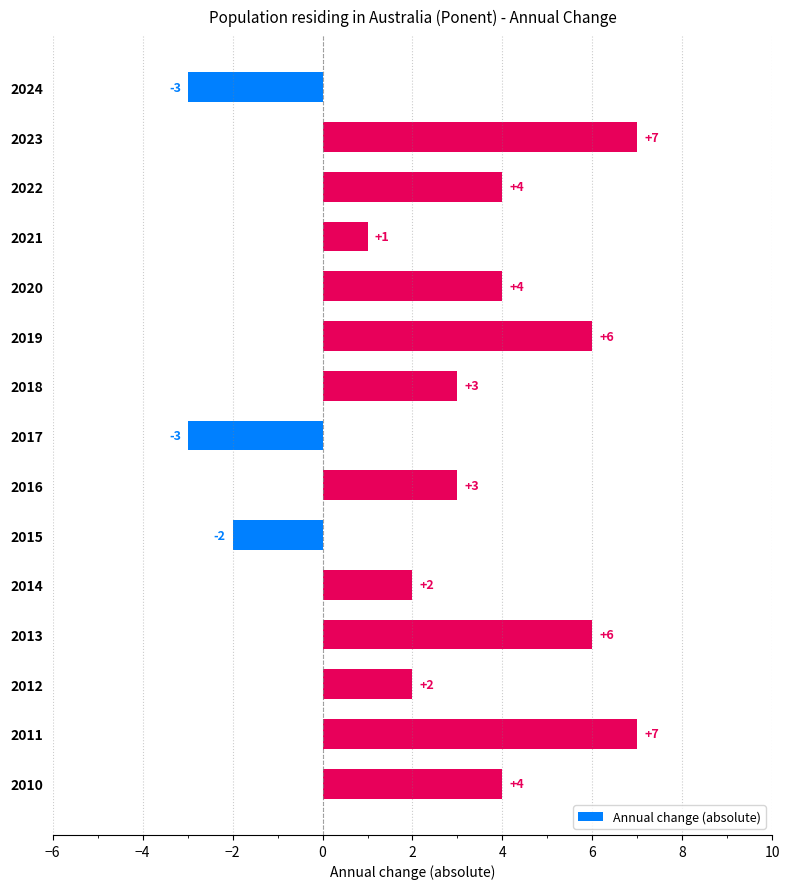

What is the sum of all values?

41